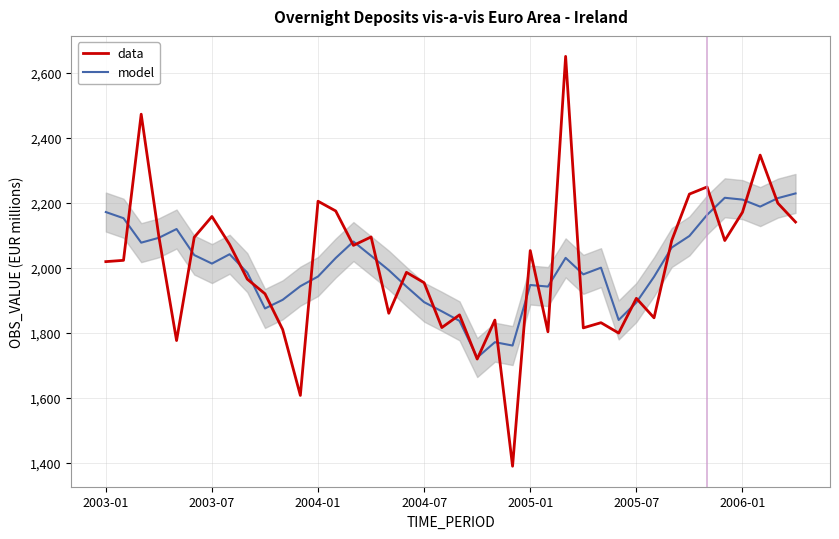

What are all the series names shown in the legend?

model, data